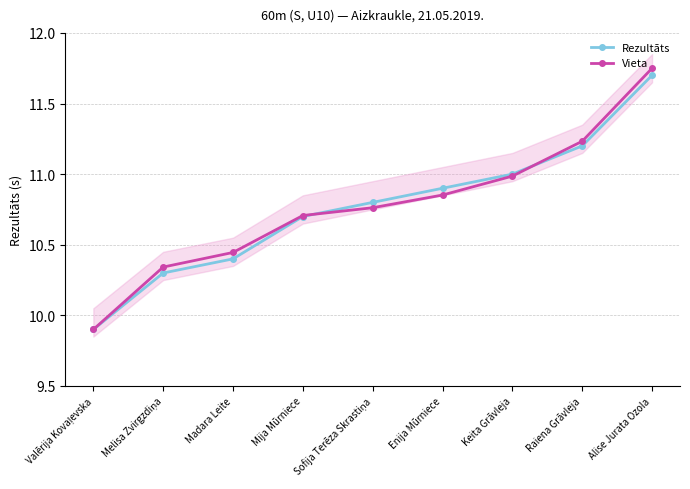

At which label does Vieta reach its minimum?

Valērija Kovaļevska